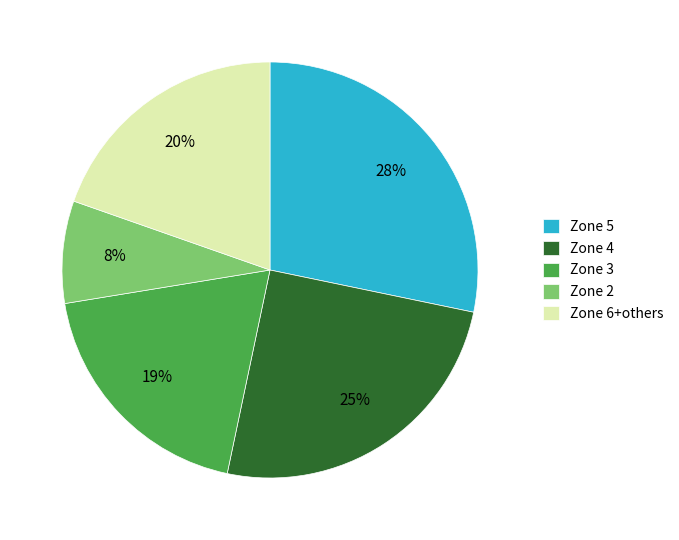

Approximately how many times larger is the value at Zone 2 compared to Zone 6+others?

0.4